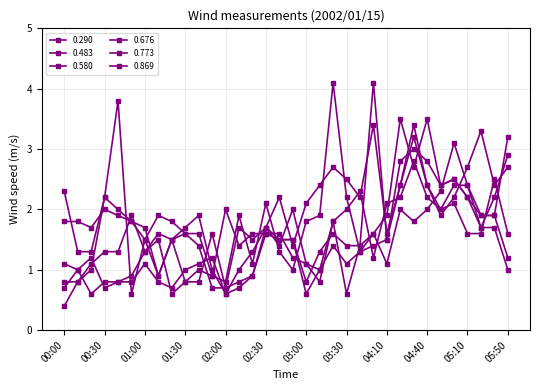

Reading right to left, transcribe all the data shown in this chart.

0.290: 05:50=1.6	05:40=2.5	05:20=1.6	05:10=1.6	05:00=2.1	04:50=2.0	04:40=2.4	04:30=3.4	04:20=2.4	04:10=1.5	04:00=4.1	03:40=1.4	03:30=0.6	03:20=1.8	03:10=1.0	03:00=0.6	02:50=1.5	02:40=1.5	02:30=1.6	02:20=1.6	02:10=1.4	02:00=2.0	01:50=0.9	01:40=1.6	01:30=1.6	01:20=1.5	01:10=0.9	01:00=1.7	00:50=1.8	00:40=1.9	00:30=2.0	00:20=1.7	00:10=1.8	00:00=1.8
0.483: 05:50=2.7	05:40=2.4	05:20=3.3	05:10=2.7	05:00=2.2	04:50=1.9	04:40=2.4	04:30=3.2	04:20=2.4	04:10=1.6	04:00=3.4	03:40=2.2	03:30=2.5	03:20=2.7	03:10=2.4	03:00=2.1	02:50=1.4	02:40=2.2	02:30=1.7	02:20=1.3	02:10=1.0	02:00=0.6	01:50=1.0	01:40=1.9	01:30=1.7	01:20=1.5	01:10=0.9	01:00=1.5	00:50=0.6	00:40=3.8	00:30=2.2	00:20=1.3	00:10=1.3	00:00=2.3
0.580: 05:50=3.2	05:40=1.9	05:20=1.9	05:10=2.4	05:00=2.4	04:50=2.0	04:40=2.2	04:30=2.8	04:20=2.2	04:10=2.1	04:00=1.2	03:40=2.3	03:30=2.0	03:20=1.8	03:10=0.8	03:00=1.1	02:50=2.0	02:40=1.4	02:30=1.7	02:20=1.5	02:10=1.7	02:00=0.7	01:50=0.7	01:40=1.4	01:30=1.6	01:20=1.8	01:10=1.9	01:00=1.5	00:50=1.8	00:40=2.0	00:30=2.2	00:20=1.0	00:10=0.8	00:00=0.4
0.676: 05:50=2.9	05:40=2.2	05:20=1.7	05:10=2.2	05:00=2.5	04:50=2.4	04:40=3.5	04:30=2.7	04:20=3.5	04:10=1.9	04:00=1.6	03:40=1.3	03:30=2.2	03:20=4.1	03:10=1.9	03:00=1.8	02:50=1.0	02:40=1.3	02:30=2.1	02:20=1.1	02:10=1.9	02:00=0.8	01:50=0.9	01:40=1.0	01:30=0.8	01:20=1.5	01:10=1.6	01:00=1.3	00:50=1.9	00:40=1.3	00:30=1.3	00:20=1.1	00:10=0.8	00:00=0.8
0.773: 05:50=1.2	05:40=1.9	05:20=1.9	05:10=2.2	05:00=2.5	04:50=2.4	04:40=2.8	04:30=3.0	04:20=2.8	04:10=1.5	04:00=1.4	03:40=1.3	03:30=1.1	03:20=1.4	03:10=1.0	03:00=1.1	02:50=1.2	02:40=1.6	02:30=1.6	02:20=0.9	02:10=0.8	02:00=0.7	01:50=1.6	01:40=0.8	01:30=0.8	01:20=0.6	01:10=1.5	01:00=1.3	00:50=0.9	00:40=0.8	00:30=0.7	00:20=1.2	00:10=1.0	00:00=0.7
0.869: 05:50=1.0	05:40=1.7	05:20=1.7	05:10=2.4	05:00=3.1	04:50=2.3	04:40=2.0	04:30=1.8	04:20=2.0	04:10=1.1	04:00=1.6	03:40=1.4	03:30=1.4	03:20=1.6	03:10=1.3	03:00=0.8	02:50=1.5	02:40=1.5	02:30=1.7	02:20=0.9	02:10=0.7	02:00=0.6	01:50=1.2	01:40=1.1	01:30=1.0	01:20=0.7	01:10=0.8	01:00=1.1	00:50=0.8	00:40=0.8	00:30=0.8	00:20=0.6	00:10=1.0	00:00=1.1